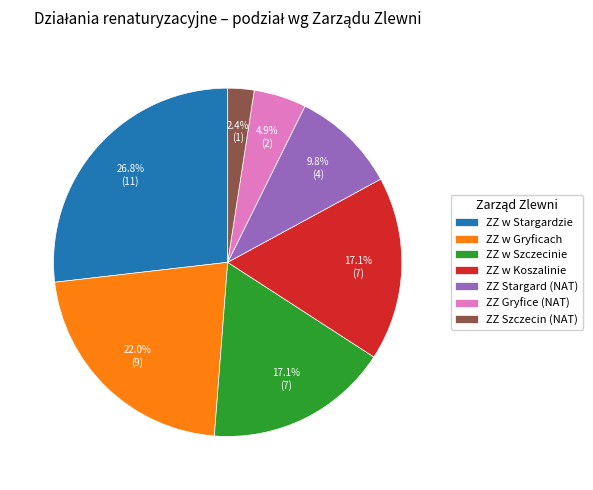

What is the smallest slice in the pie chart?

ZZ Szczecin (NAT)